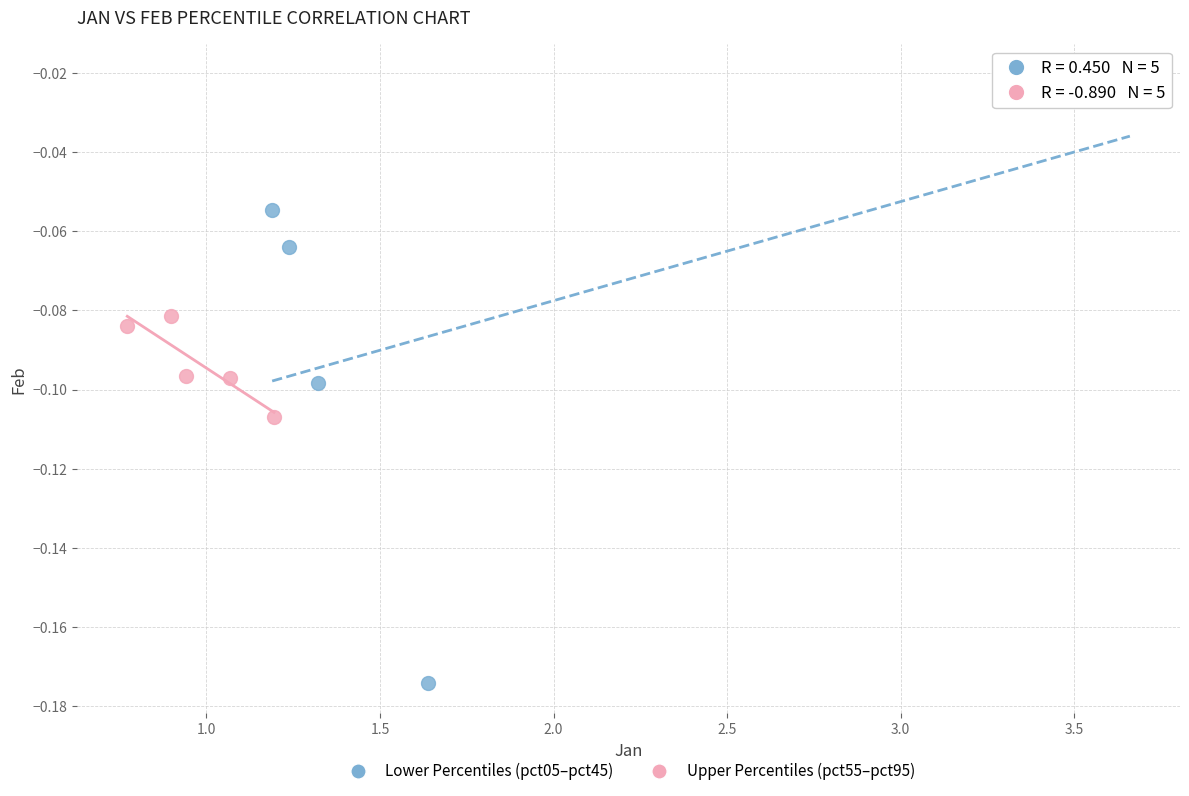

Which series reaches the maximum Y coordinate?

Lower Percentiles (pct05–pct45)